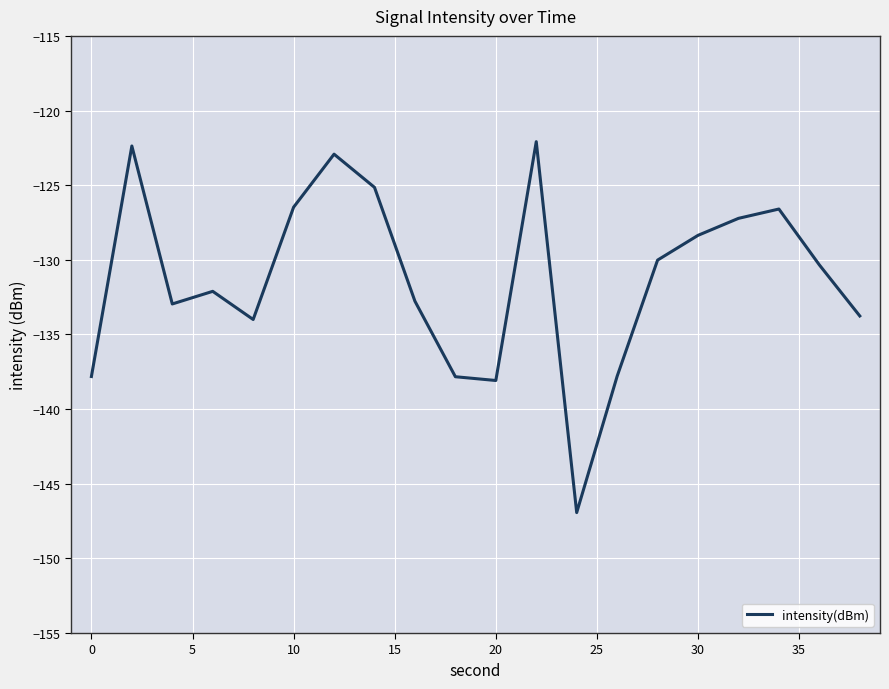

What is the minimum value shown in the chart?

-146.9